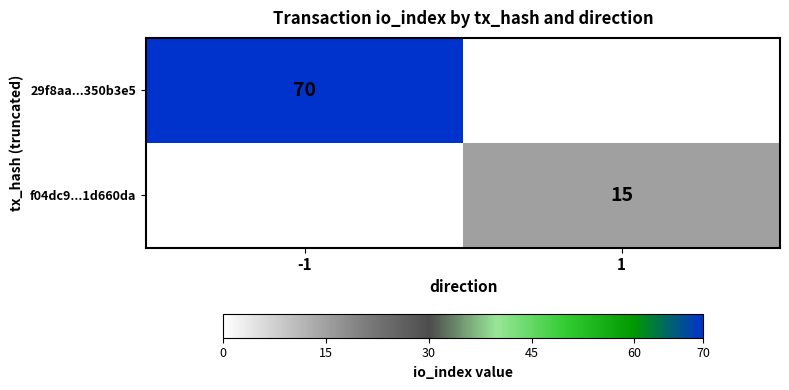

At which category does the chart reach its minimum across all series?

1